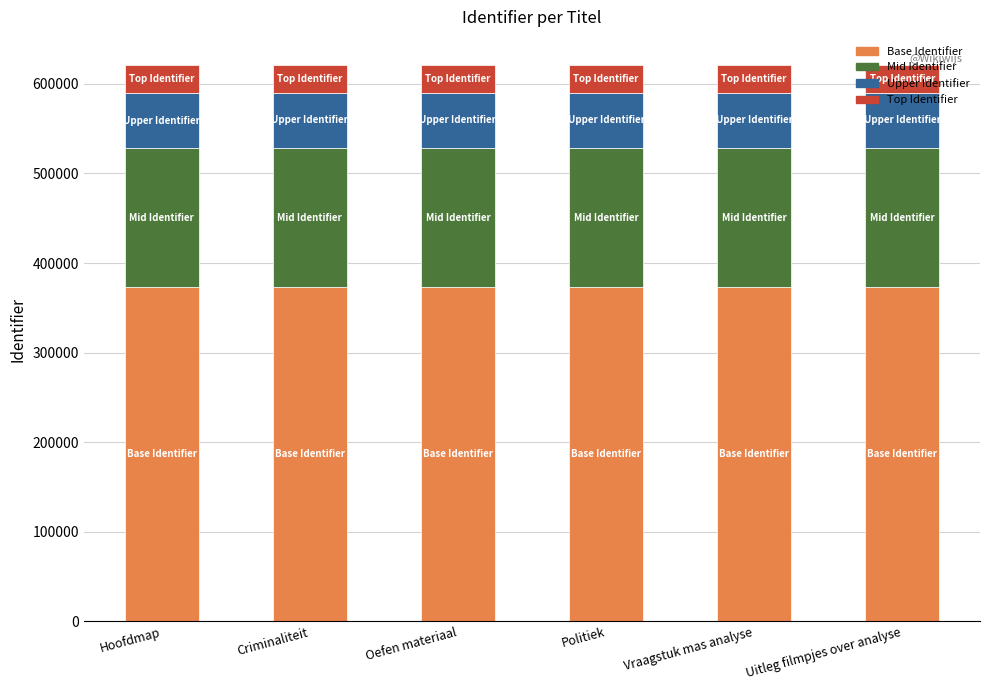

What is the average value of the Base Identifier series?

372801.5